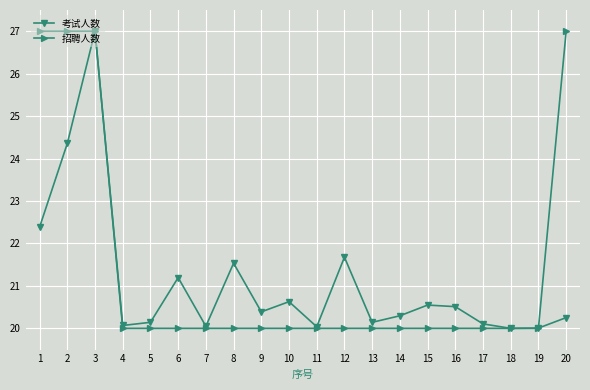

What is the value of the 考试人数 point at the 13th from the left?

20.1